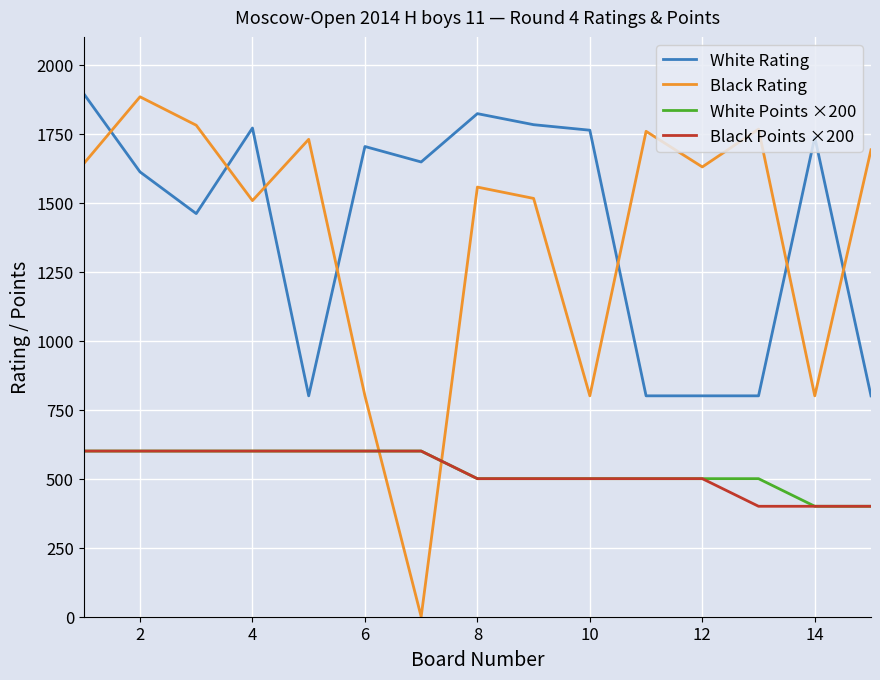

Which series ends up on top after the final intersection of Black Rating and White Rating?

Black Rating